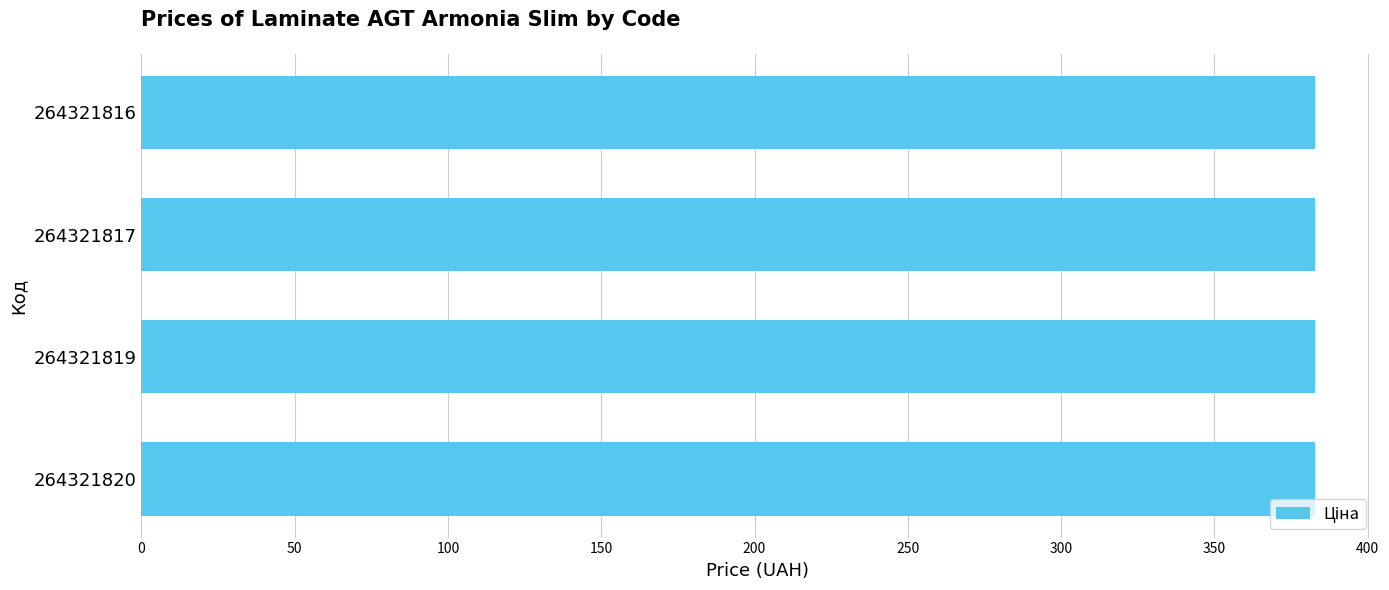

Between 264321816 and 264321820, which is larger?

264321816